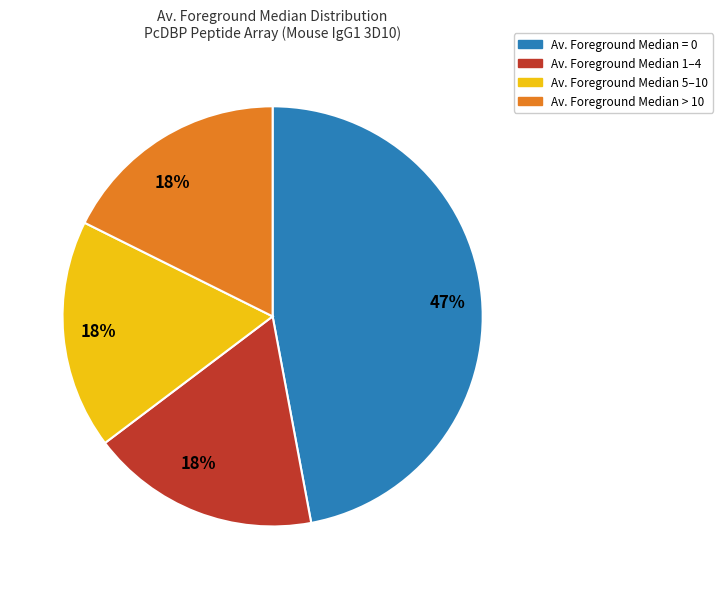

To the nearest percent, what is the difference between the largest and smallest slice percentages?

29%